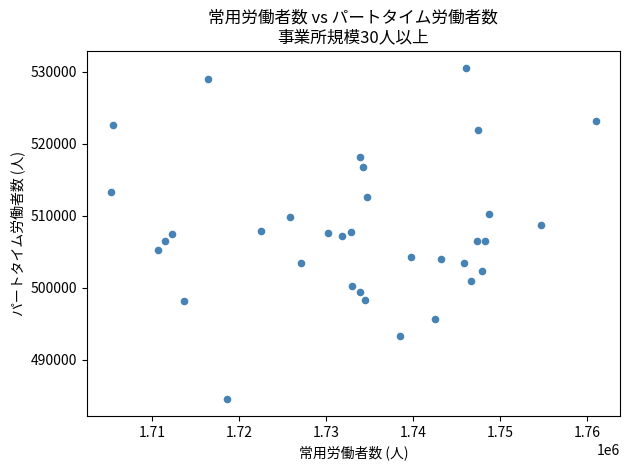

What is the range of Y values (max minus min)?

46024